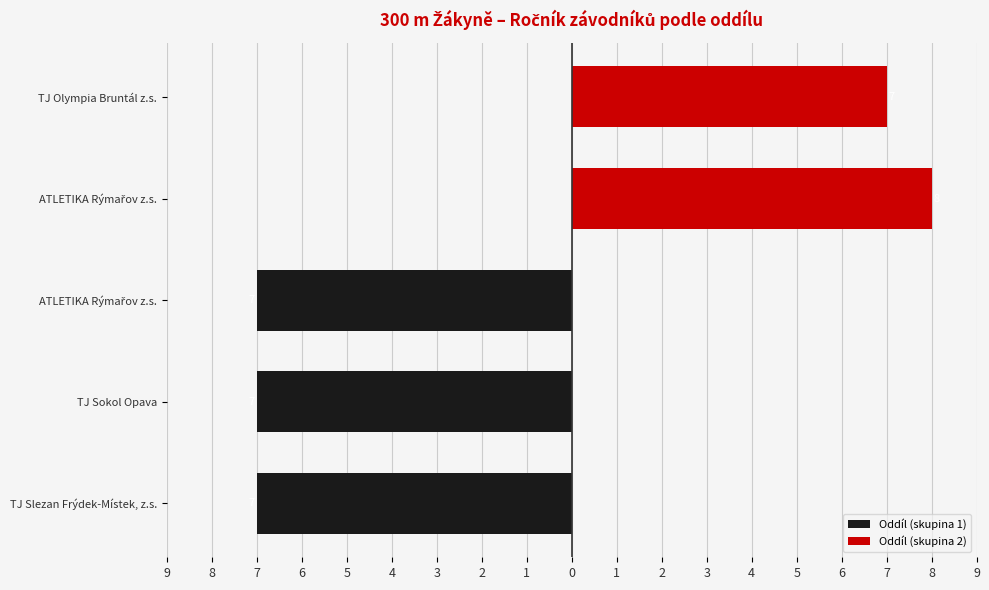

Does the chart contain any negative values?

Yes